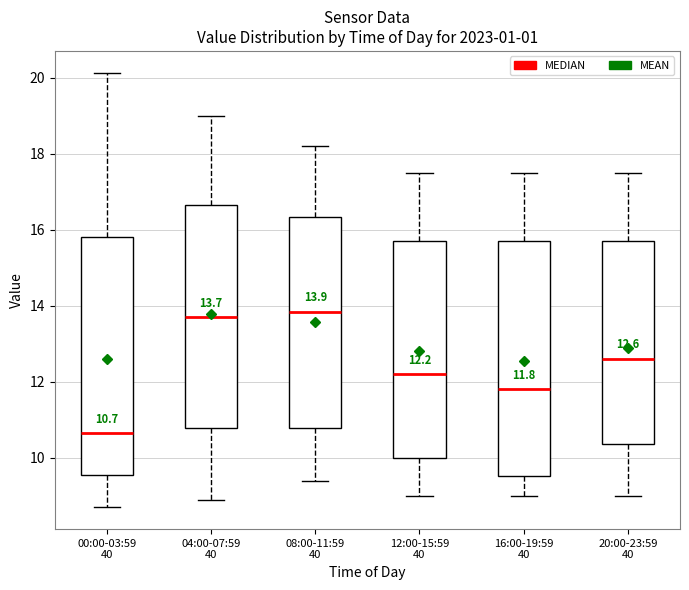

Which box has the lowest median line?

00:00-03:59 40